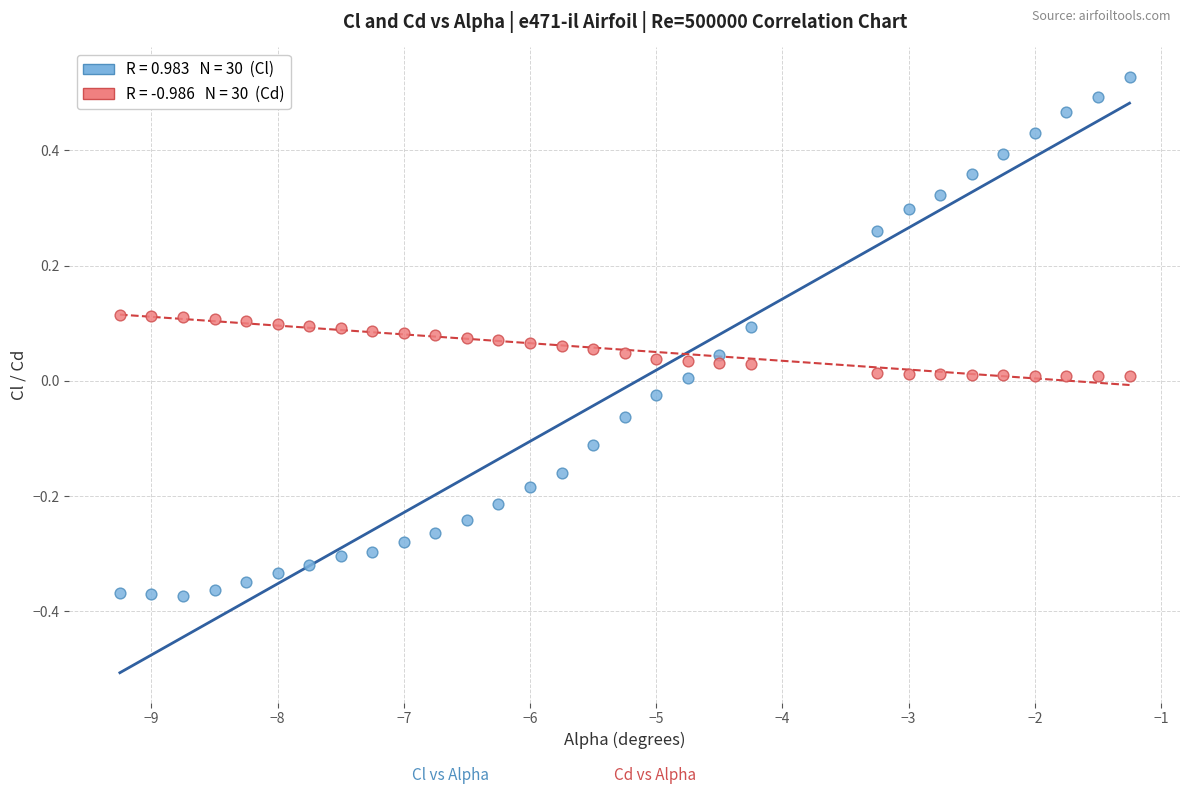

Across all data points, what is the range of X values (max minus min)?

8.0